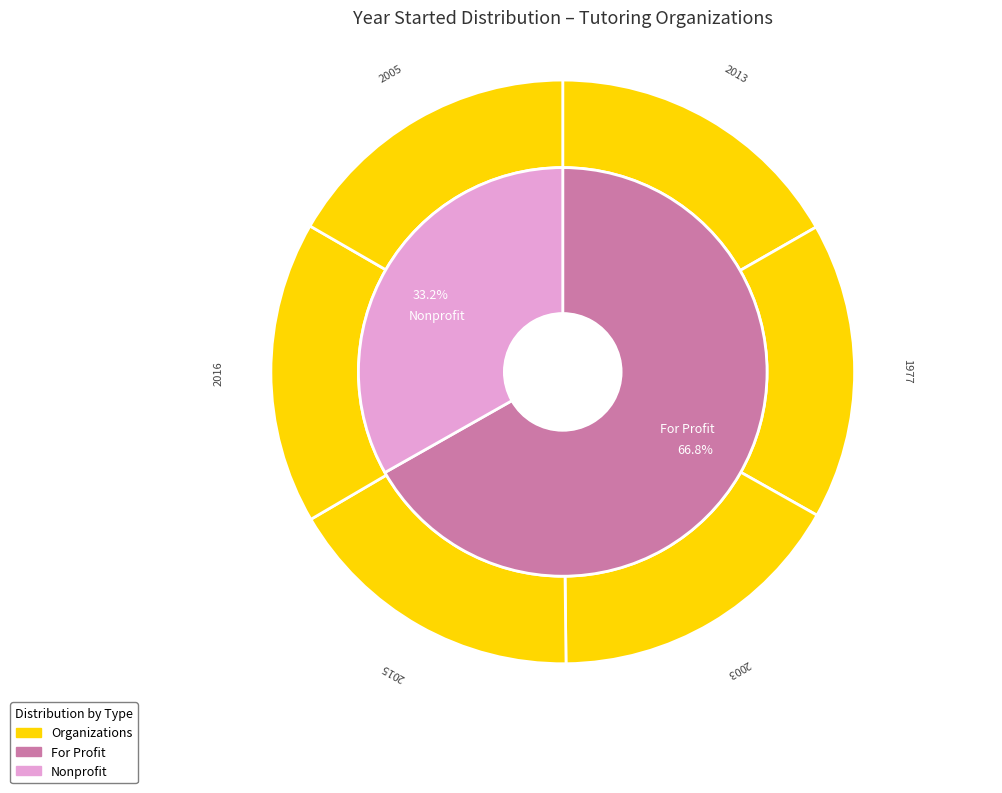

True or false: HeyTutor accounts for 10% of the total.

False